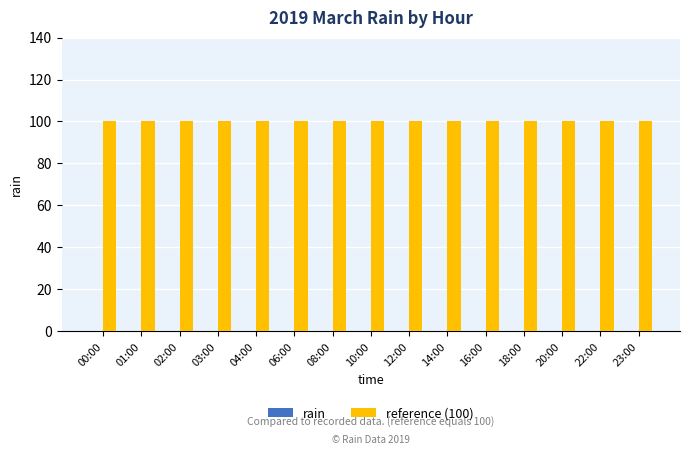

List the series in order of their overall mean, lowest first.

rain, reference (100)